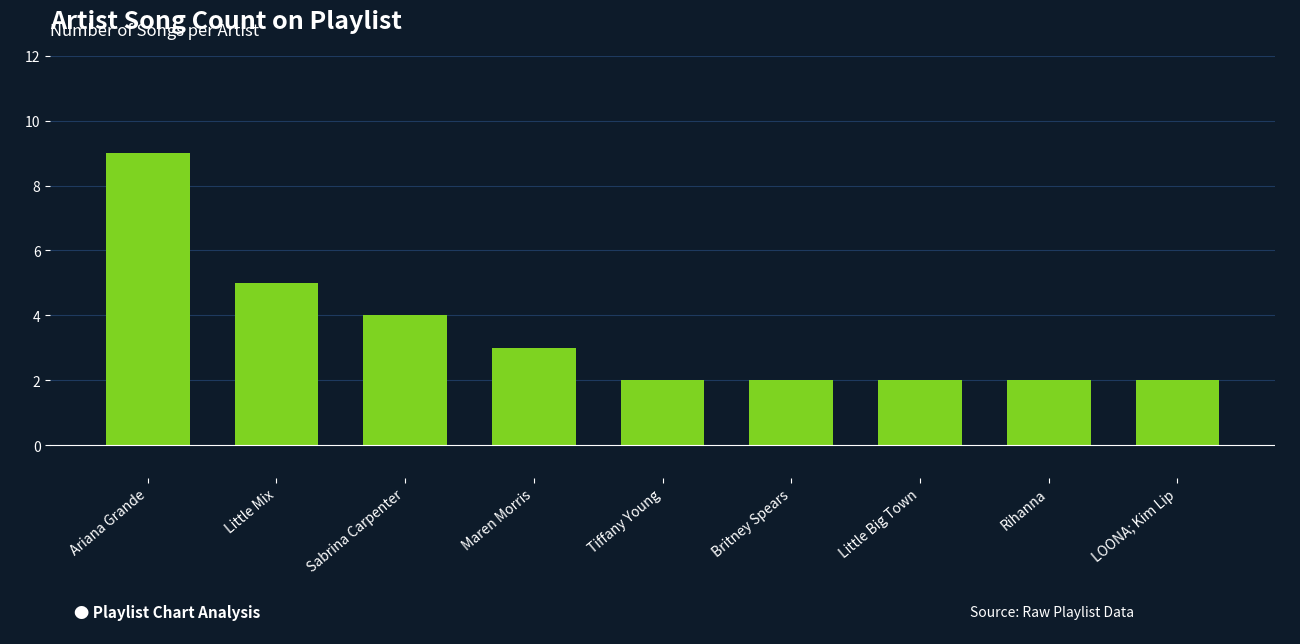

How many values are between 2 and 4?

7